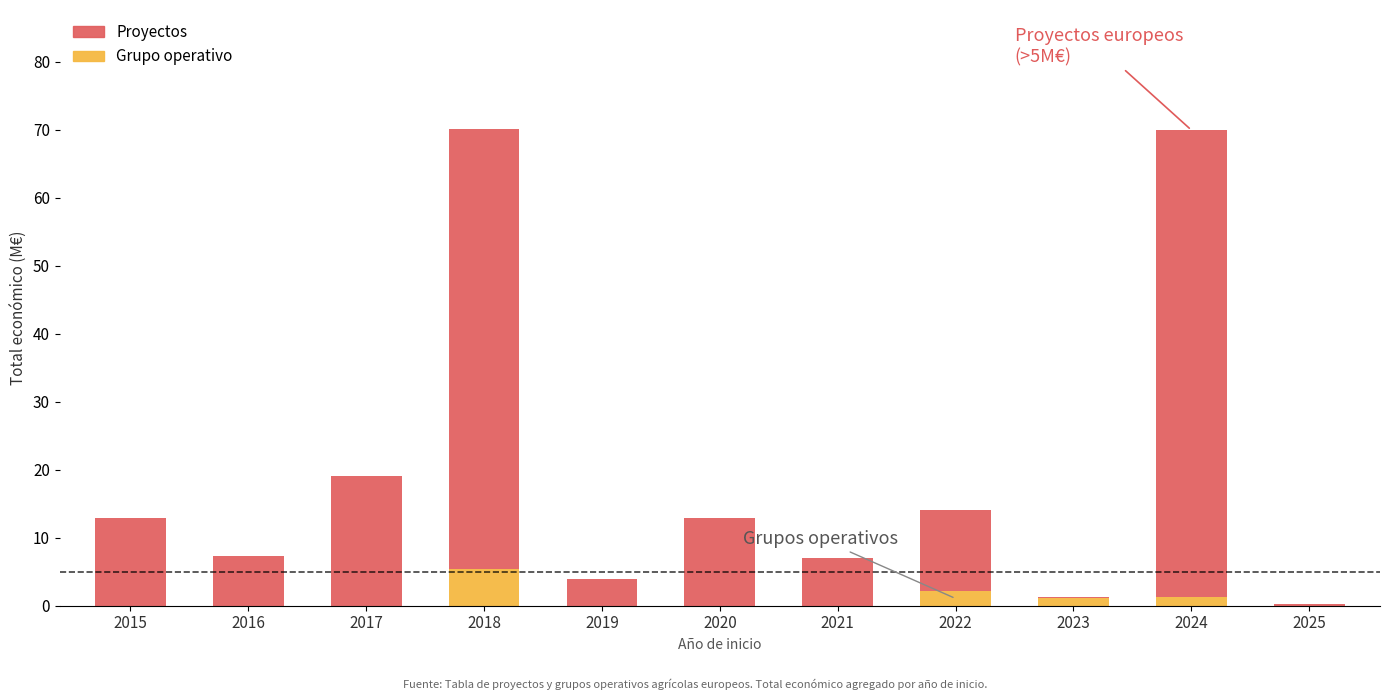

Is it true that Grupo operativo equals -3.6 at 2019?

False